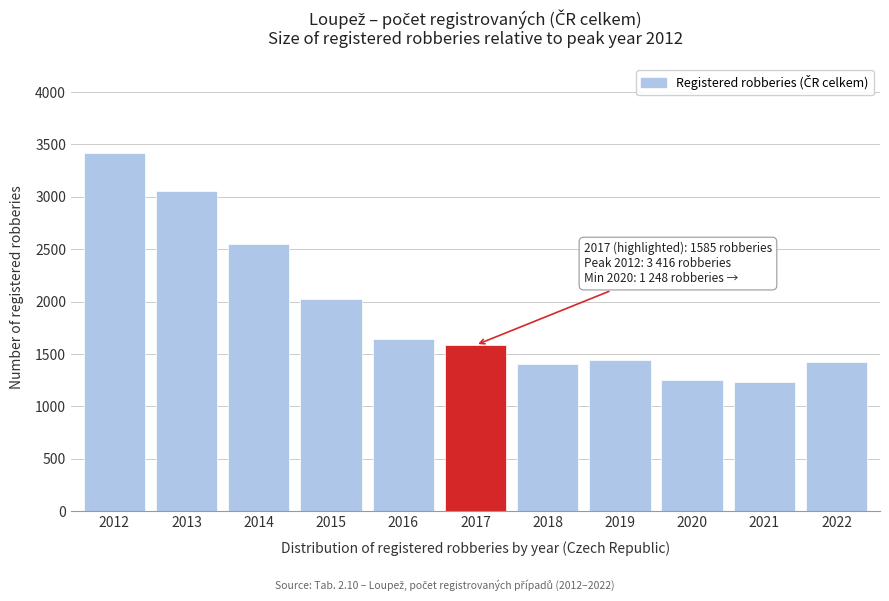

Approximately how many times larger is the value at 2021 compared to 2018?

0.9